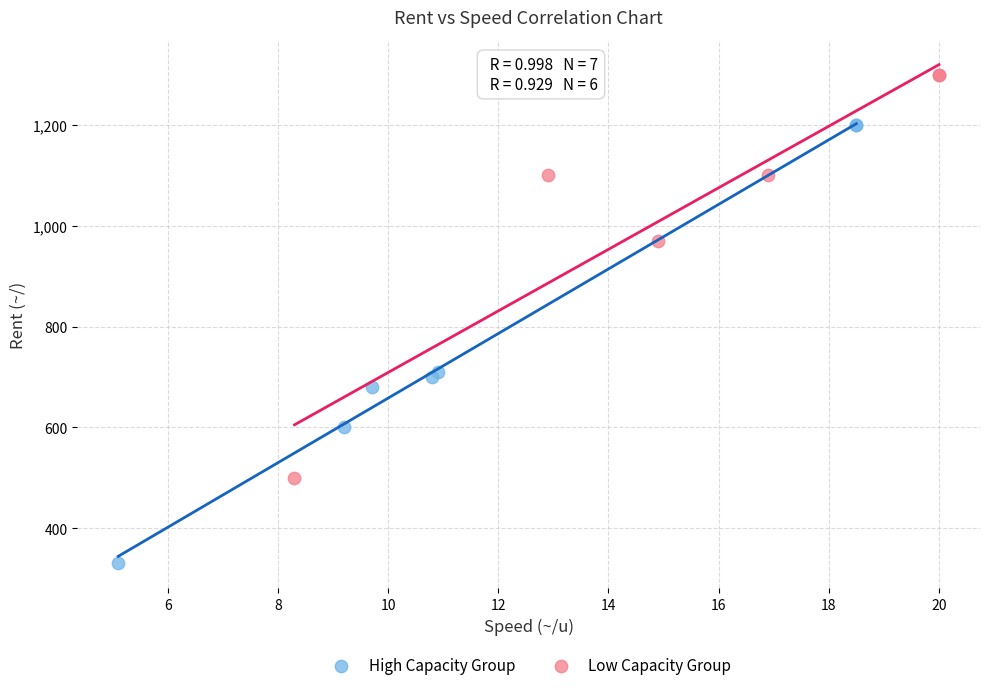

Which series contains the highest Y value?

Low Capacity Group